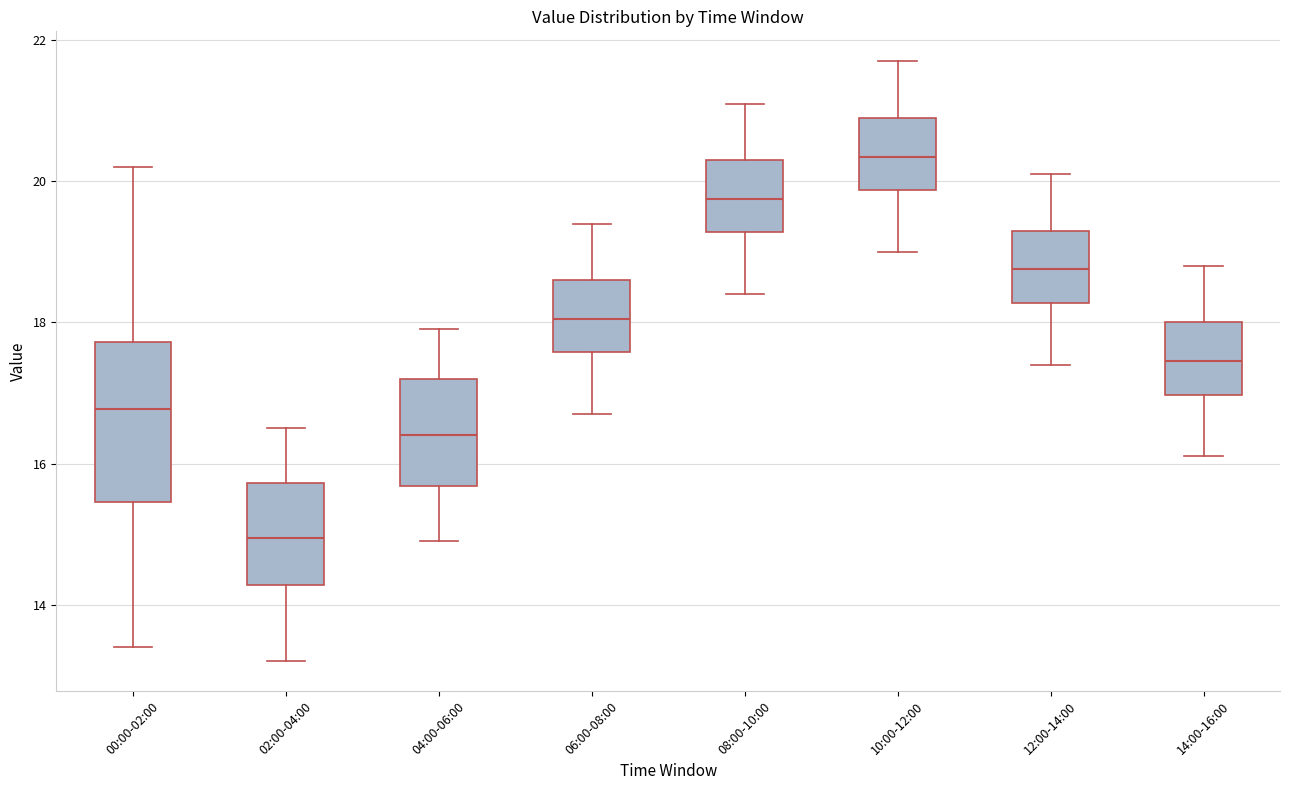

Reading left to right, transcribe this box plot: for each box, give where its median line is, the range the box spans, and where its two whiskers end, as read against the y-axis. The values are not printed on the chart, so give them approximately, as read against the axis.

00:00-02:00: median 16.8, box 15.4 to 17.8, whiskers 13.4 to 20.2
02:00-04:00: median 15.0, box 14.2 to 15.8, whiskers 13.2 to 16.6
04:00-06:00: median 16.4, box 15.6 to 17.2, whiskers 15.0 to 18.0
06:00-08:00: median 18.0, box 17.6 to 18.6, whiskers 16.8 to 19.4
08:00-10:00: median 19.8, box 19.2 to 20.4, whiskers 18.4 to 21.2
10:00-12:00: median 20.4, box 19.8 to 21.0, whiskers 19.0 to 21.8
12:00-14:00: median 18.8, box 18.2 to 19.4, whiskers 17.4 to 20.2
14:00-16:00: median 17.4, box 17.0 to 18.0, whiskers 16.2 to 18.8